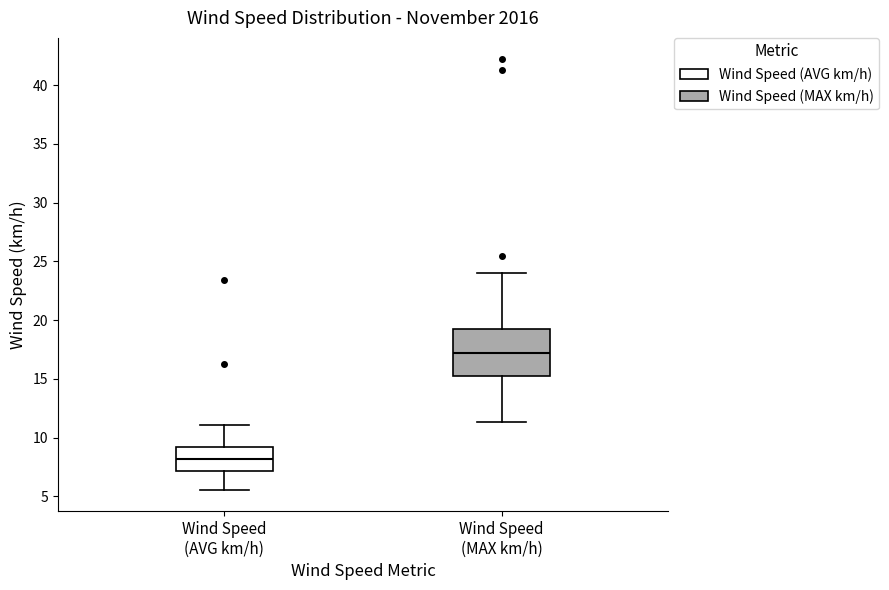

Reading left to right, transcribe this box plot: for each box, give where its median line is, the range the box spans, and where its two whiskers end, as read against the y-axis. The values are not printed on the chart, so give them approximately, as read against the axis.

Wind Speed (AVG km/h): median 8.0, box 7.0 to 9.0, whiskers 5.5 to 11.0
Wind Speed (MAX km/h): median 17.5, box 15.5 to 19.5, whiskers 11.5 to 24.0